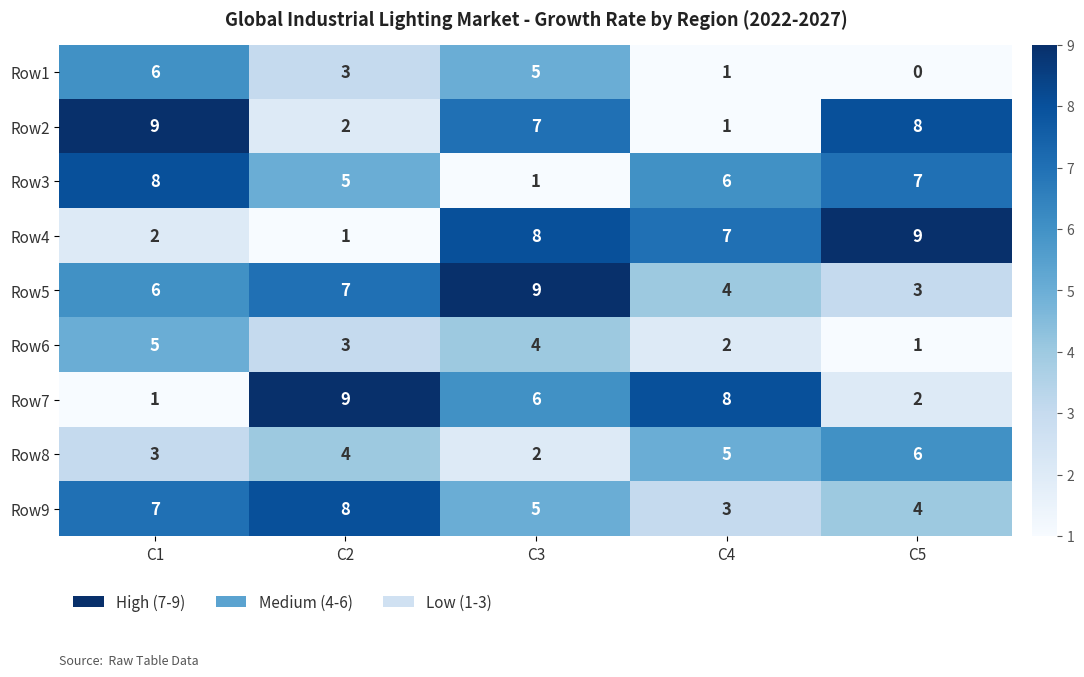

Is it true that Row5 equals 9 at C2?

False